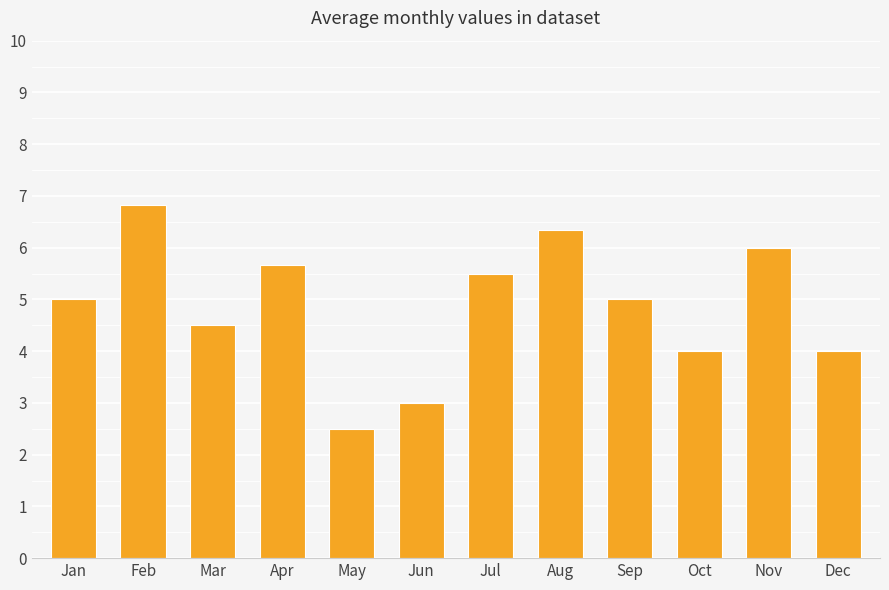

What is the minimum value shown in the chart?

2.5